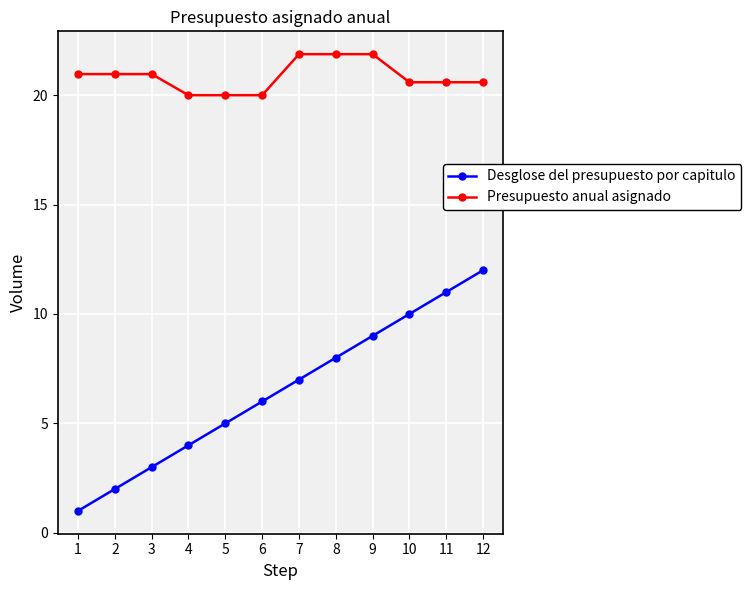

What is the minimum value shown in the chart?

1.0